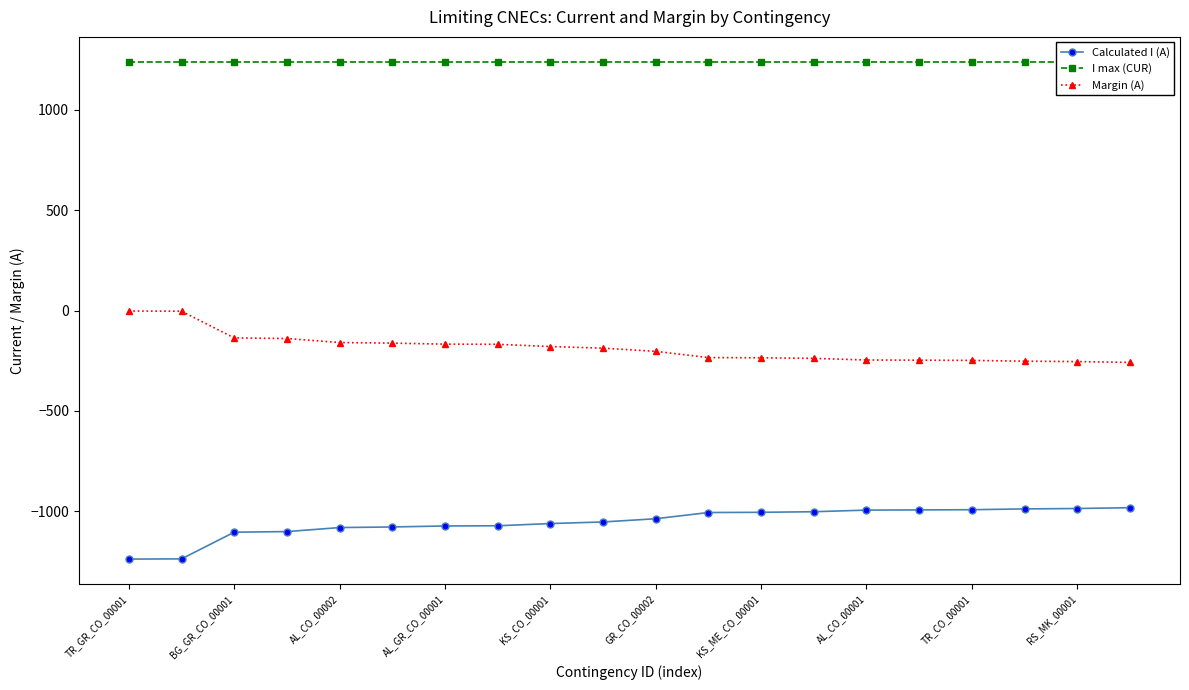

Rank the series by their average value, from highest to lowest.

I max (CUR), Margin (A), Calculated I (A)